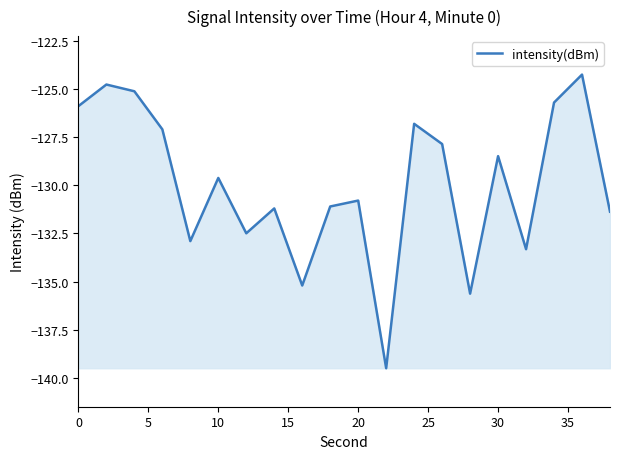

What is the maximum value shown in the chart?

-124.2